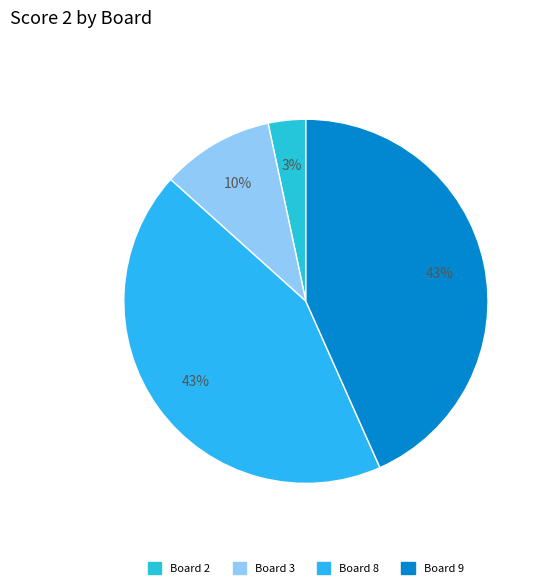

How many segments does this pie chart have?

4